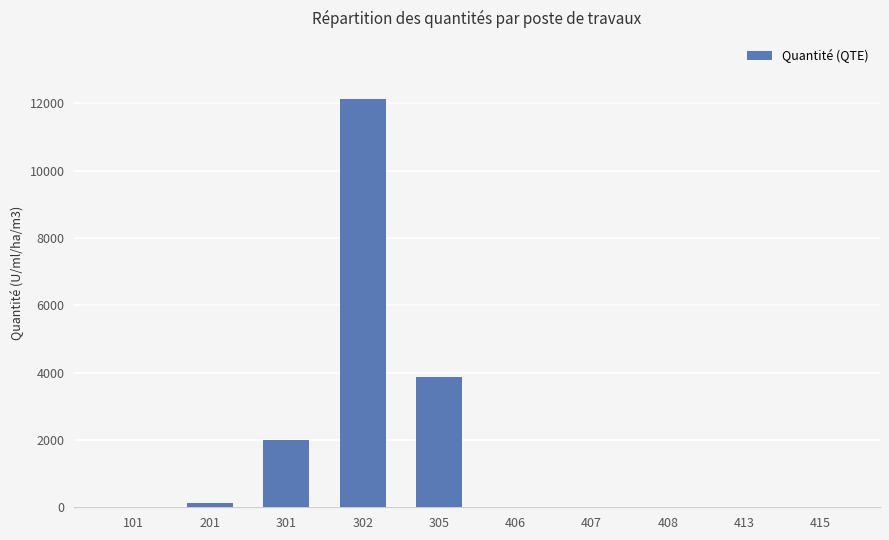

At which label is the value closest to 6064?

305